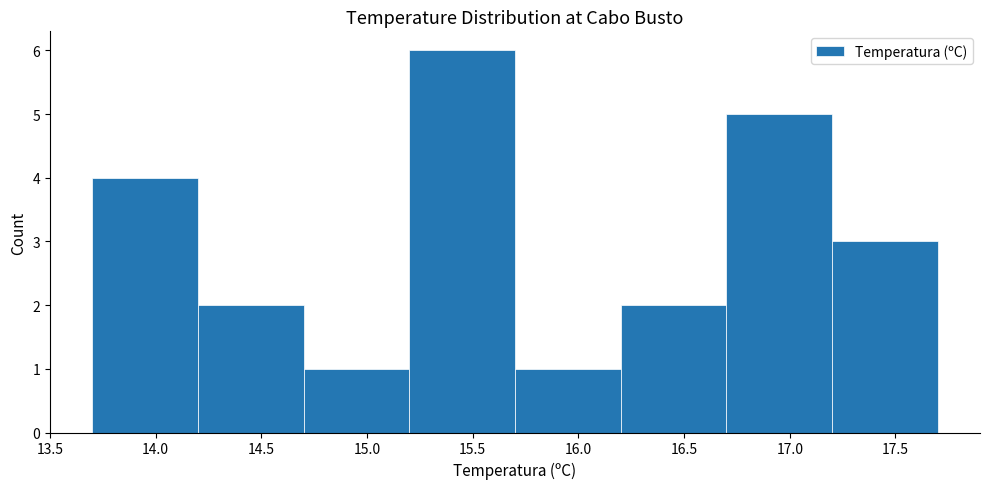

Over which range of the x-axis is the bar tallest?

15.2 to 15.7